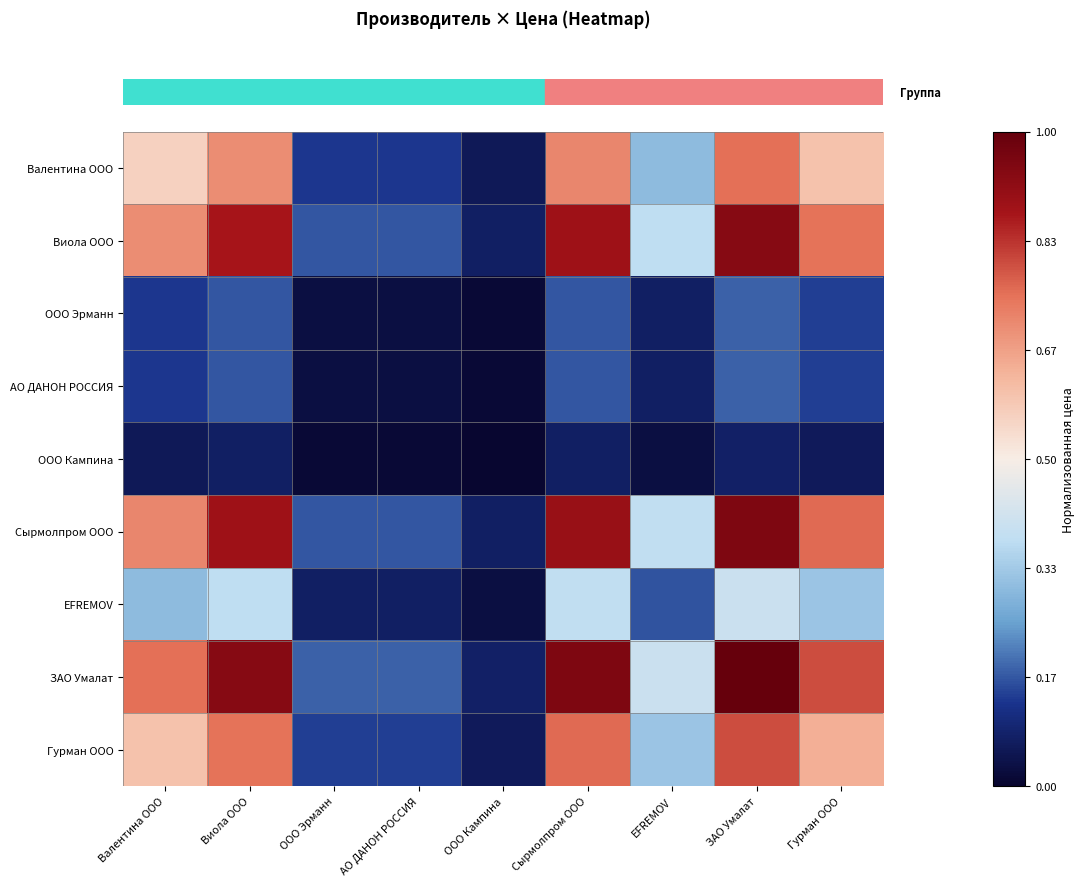

How many data points does each series have?

9